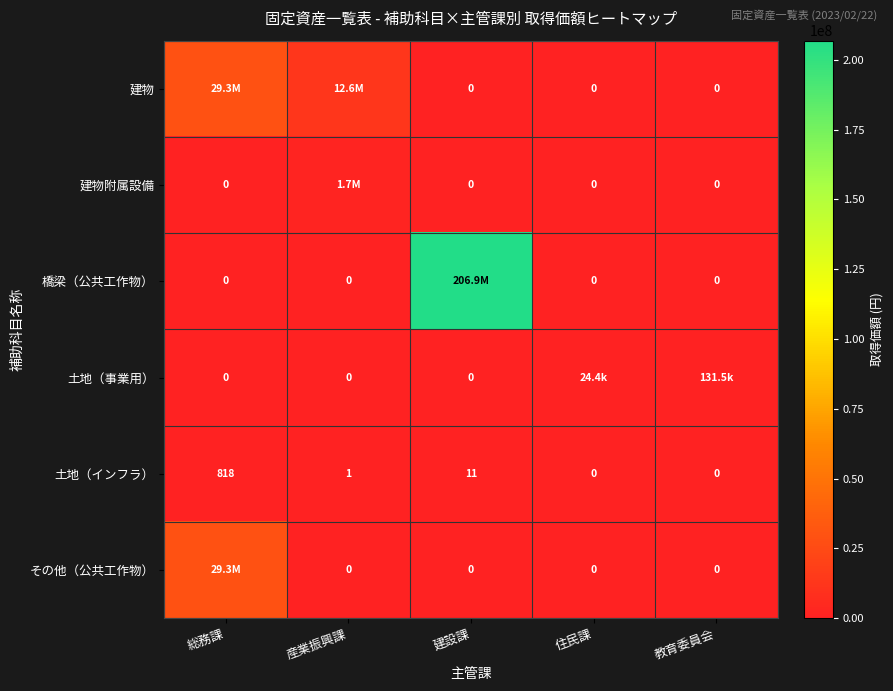

What is the spread (max minus min) of values at 住民課?

24367